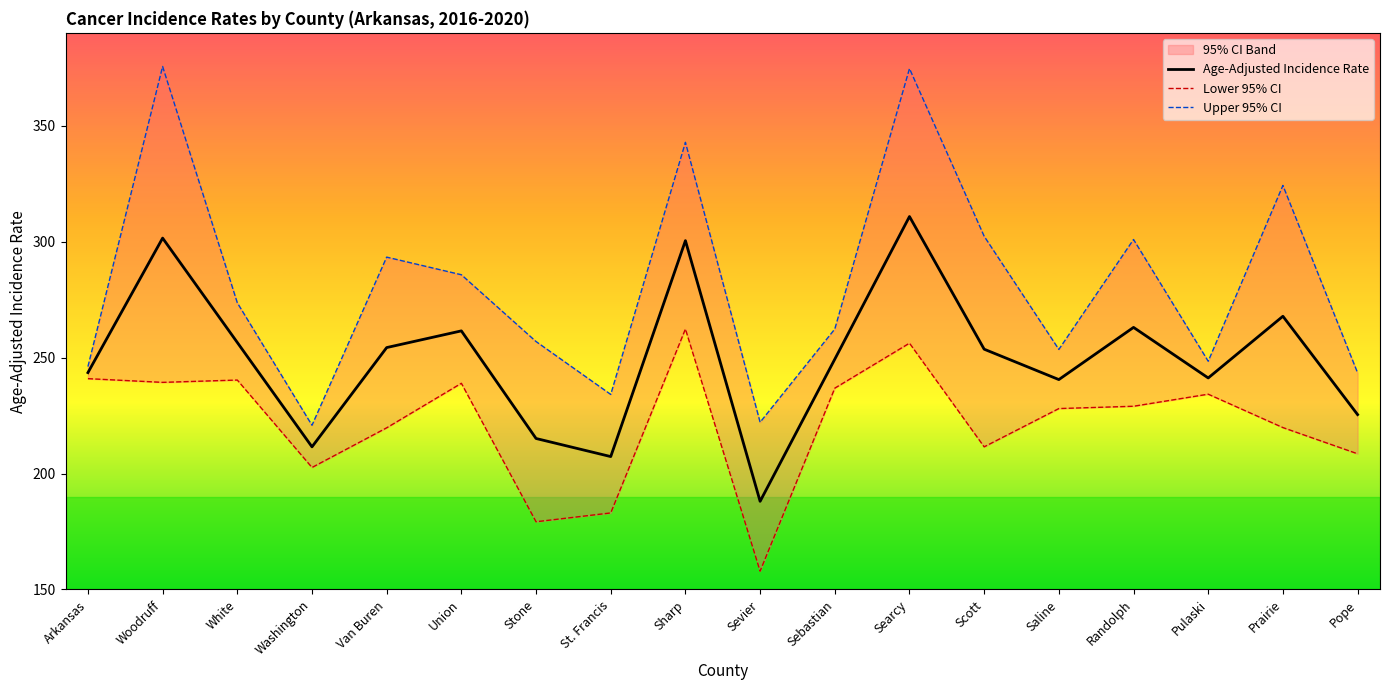

Reading left to right, extract all data points from this chart.

Age-Adjusted Incidence Rate: Arkansas=243.5	Woodruff=301.5	White=256.5	Washington=211.5	Van Buren=254.3	Union=261.5	Stone=215.1	St. Francis=207.3	Sharp=300.4	Sevier=188.0	Sebastian=249.3	Searcy=310.8	Scott=253.6	Saline=240.5	Randolph=263.0	Pulaski=241.2	Prairie=267.8	Pope=225.4
Lower 95% CI: Arkansas=240.9	Woodruff=239.3	White=240.3	Washington=202.6	Van Buren=219.7	Union=238.9	Stone=179.2	St. Francis=183.0	Sharp=262.3	Sevier=157.9	Sebastian=236.8	Searcy=256.2	Scott=211.5	Saline=228.0	Randolph=229.0	Pulaski=234.2	Prairie=219.8	Pope=208.5
Upper 95% CI: Arkansas=246.1	Woodruff=375.5	White=273.6	Washington=220.8	Van Buren=293.3	Union=285.7	Stone=256.9	St. Francis=234.1	Sharp=342.8	Sevier=222.1	Sebastian=262.3	Searcy=374.6	Scott=302.3	Saline=253.5	Randolph=300.9	Pulaski=248.4	Prairie=324.2	Pope=243.4